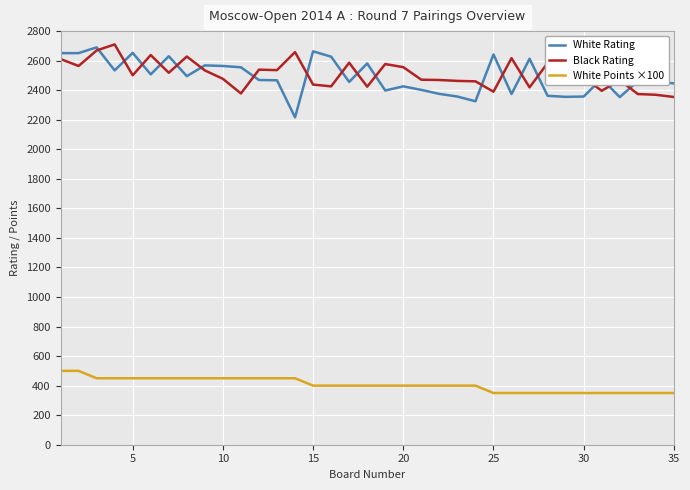

True or false: White Points ×100 and Black Rating intersect in this chart.

False